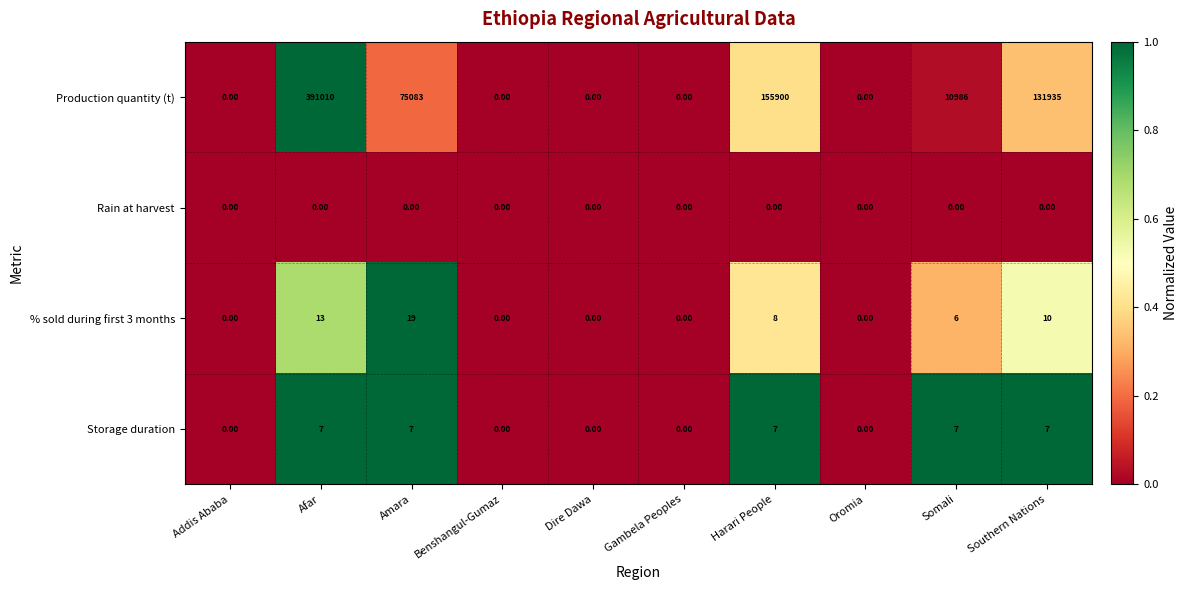

Where is % sold during first 3 months nearest to the value 9?

Harari People